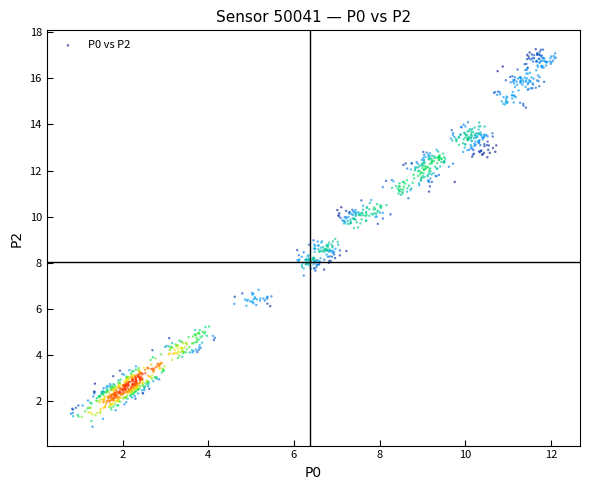

What is the range of X values (max minus min)?

11.3